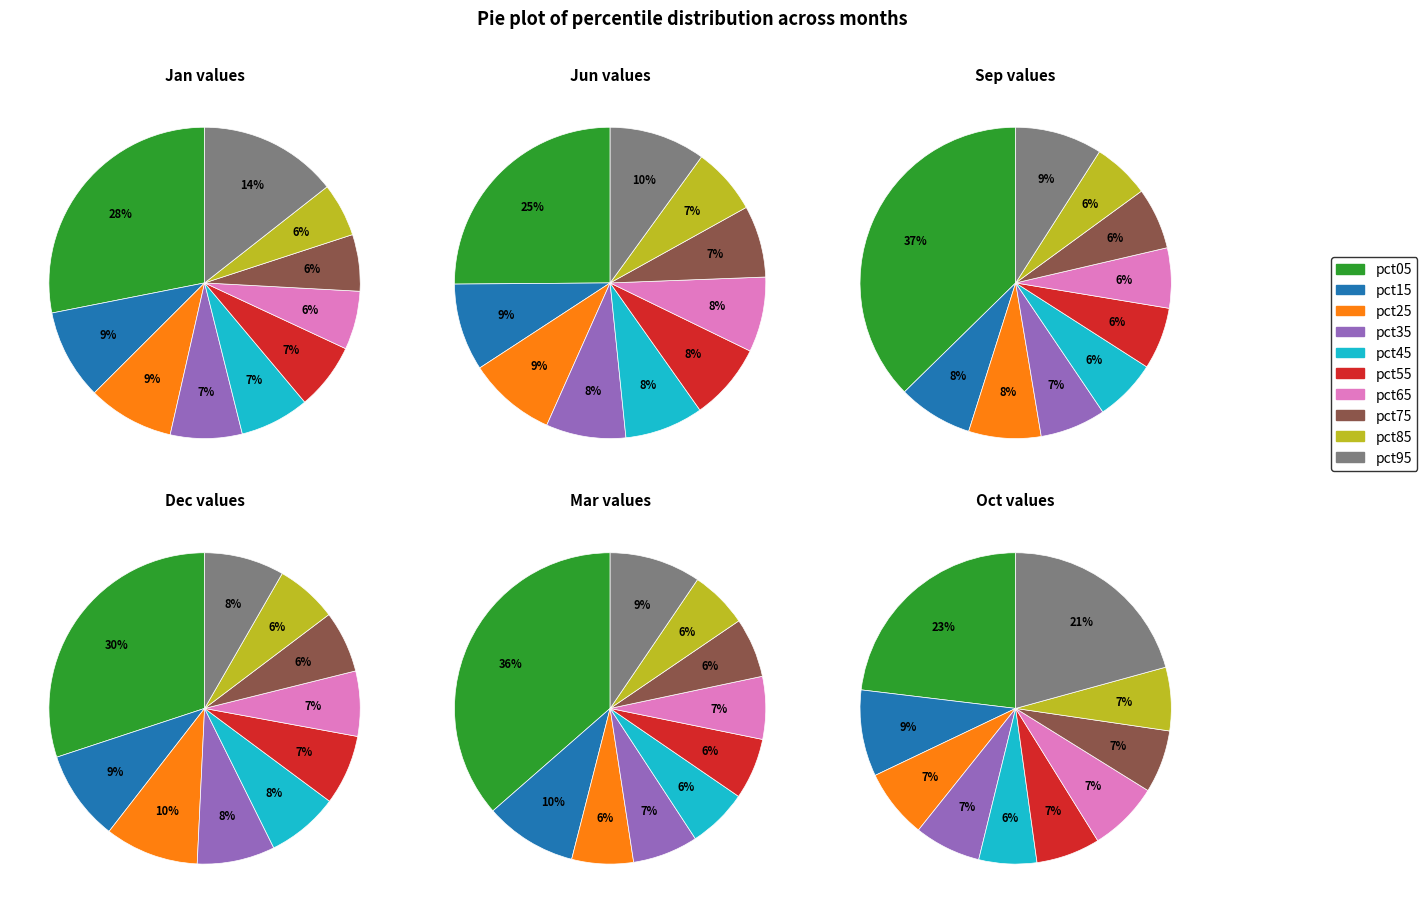

Which series has the widest spread of values?

Sep